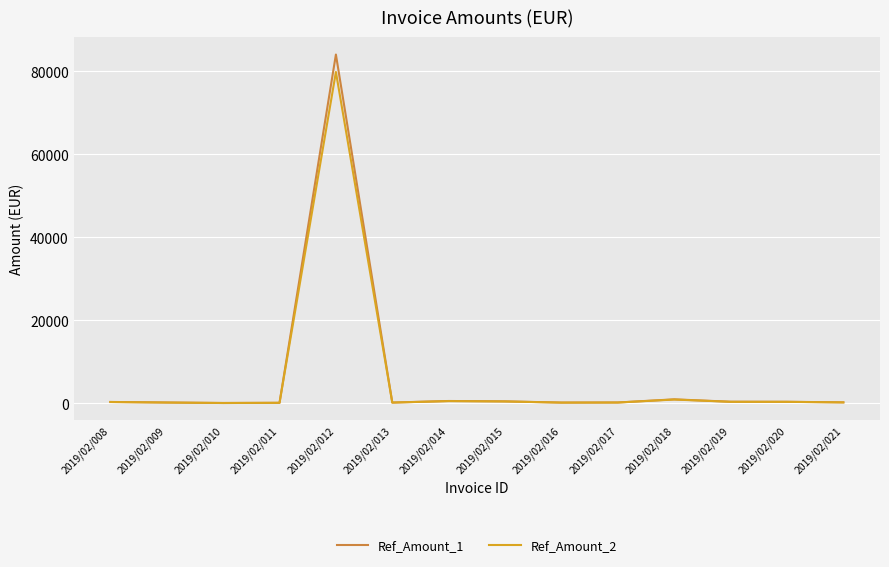

Which series has the largest range (max minus min)?

Ref_Amount_1